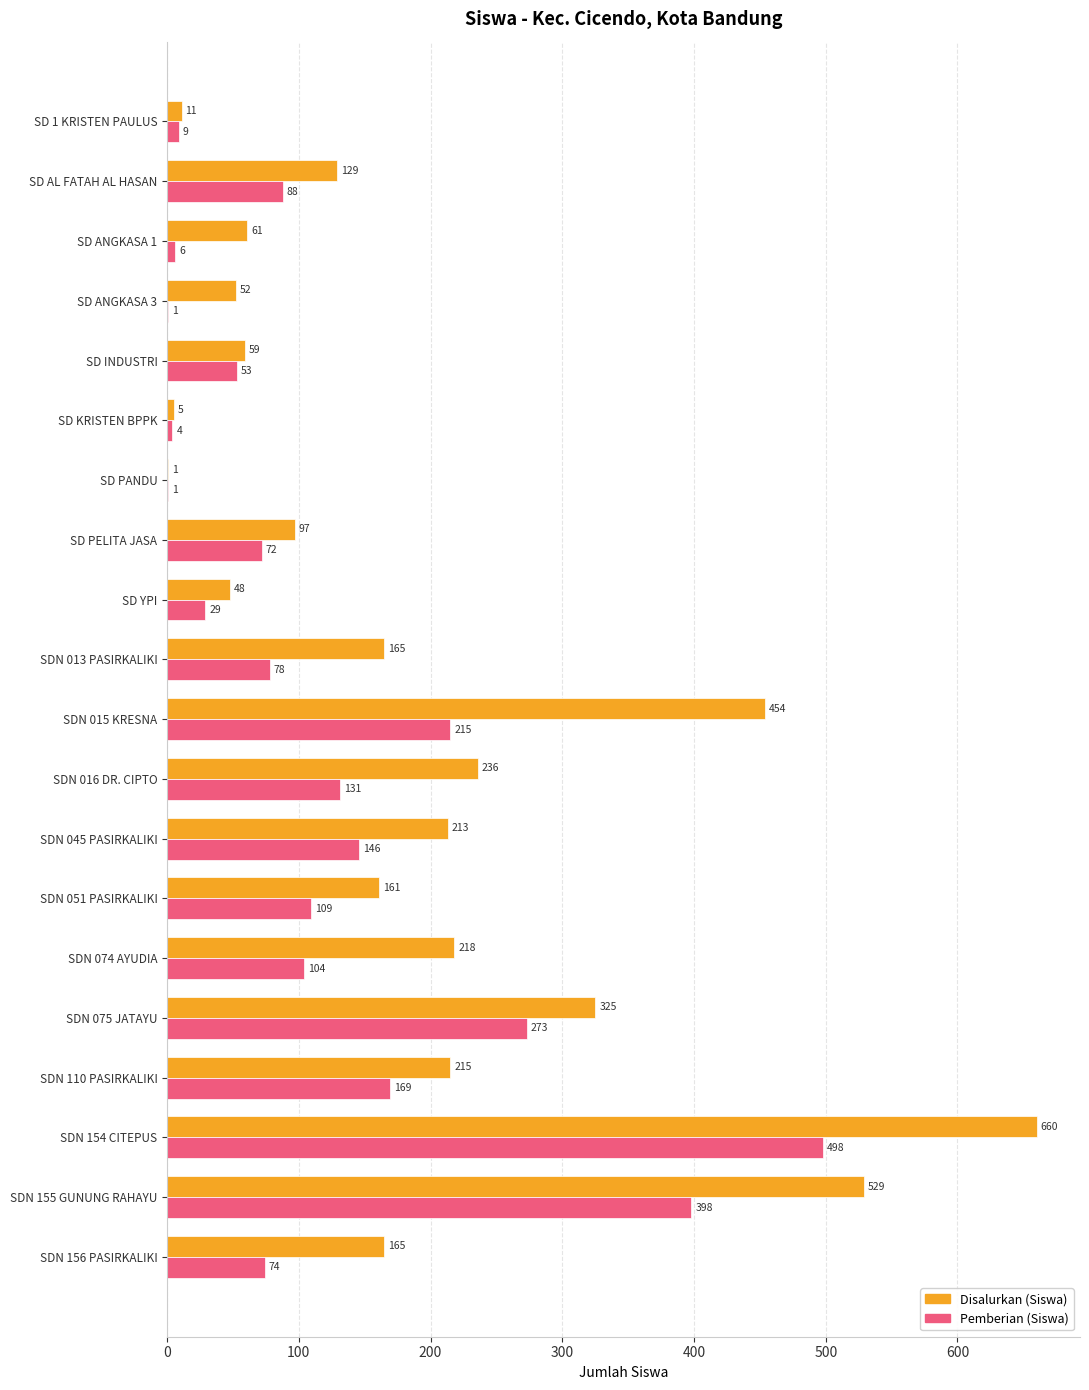

What is the sum of the Disalurkan (Siswa) values at SDN 156 PASIRKALIKI and SDN 015 KRESNA?

619